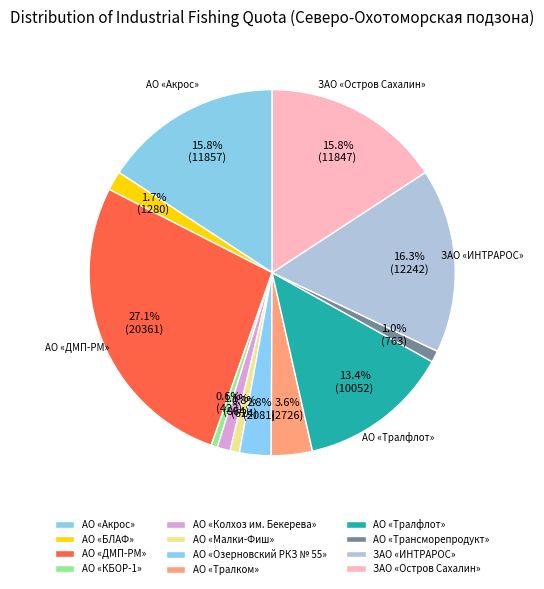

Count the number of slices in the pie.

12